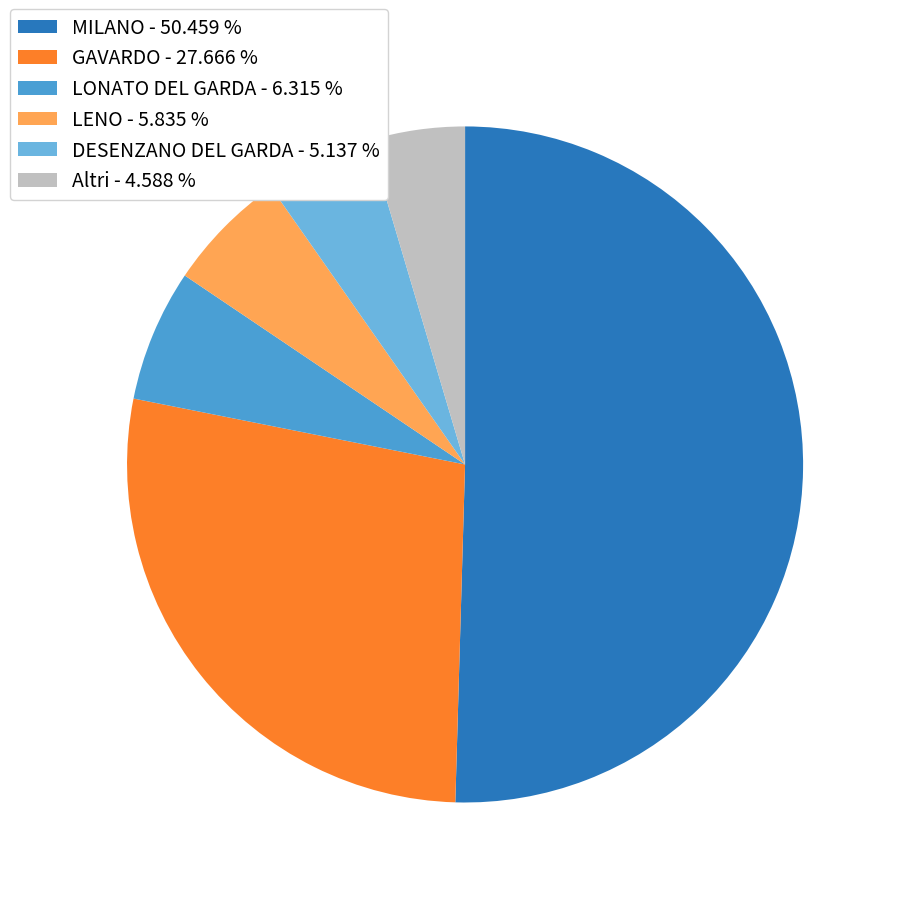

Approximately how many times larger is the value at MILANO - 50.459 % compared to LONATO DEL GARDA - 6.315 %?

8.0